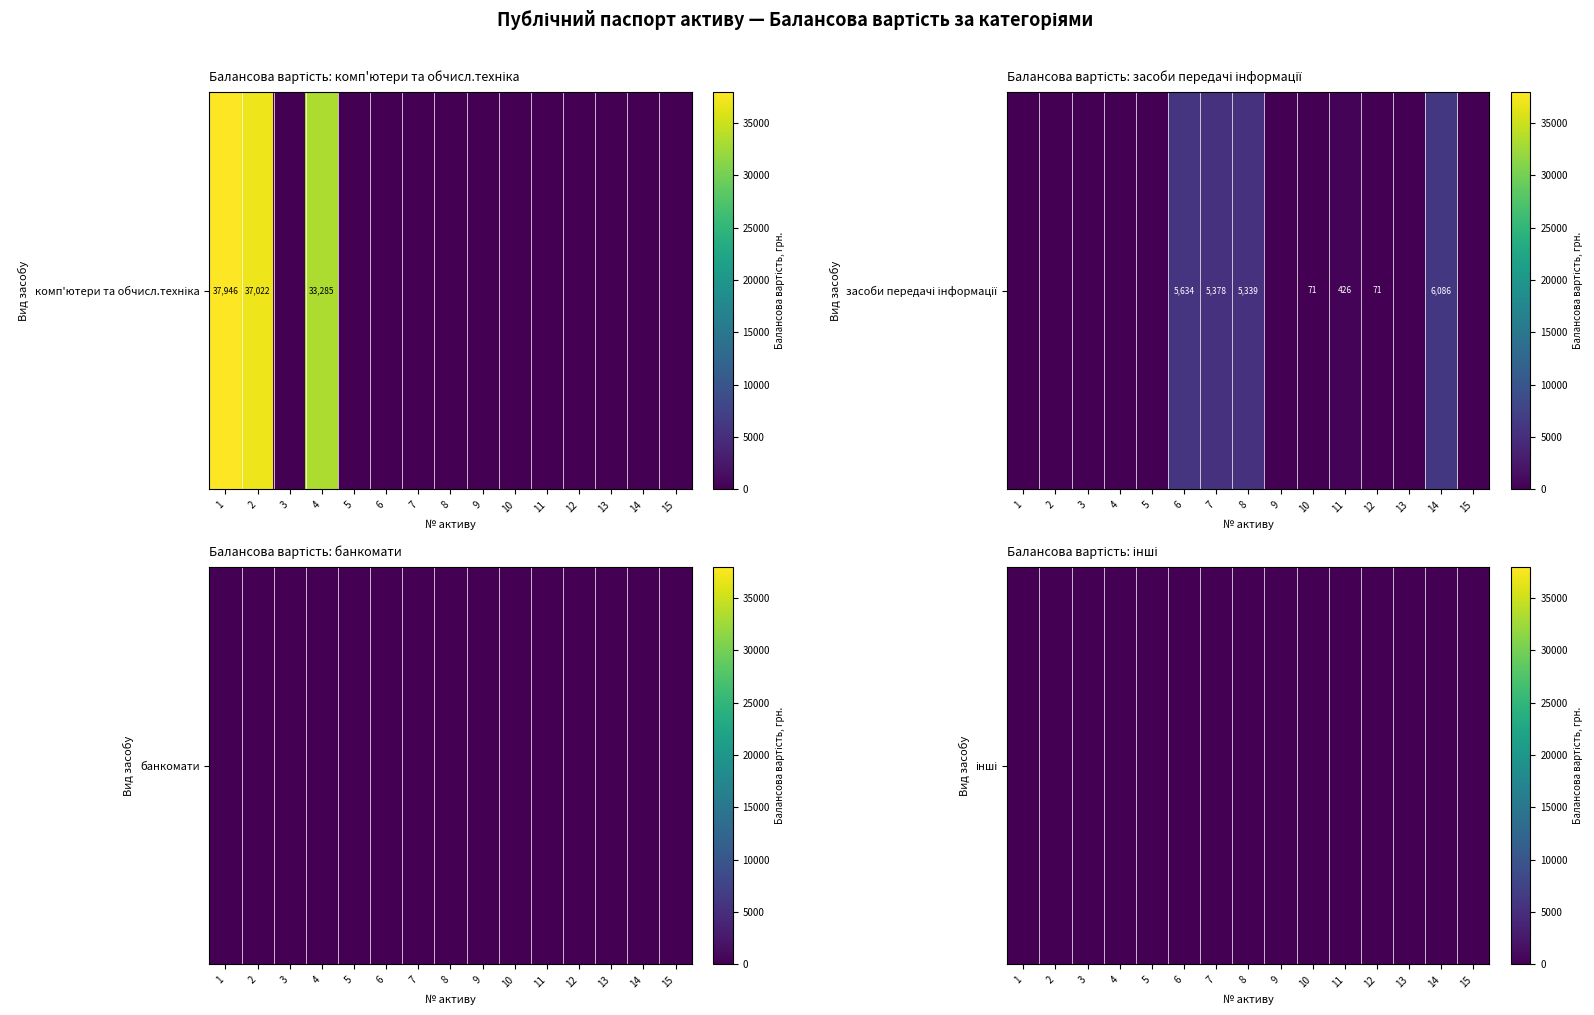

True or false: комп'ютери та обчисл.техніка has a value of -19880.0 at 14.

False